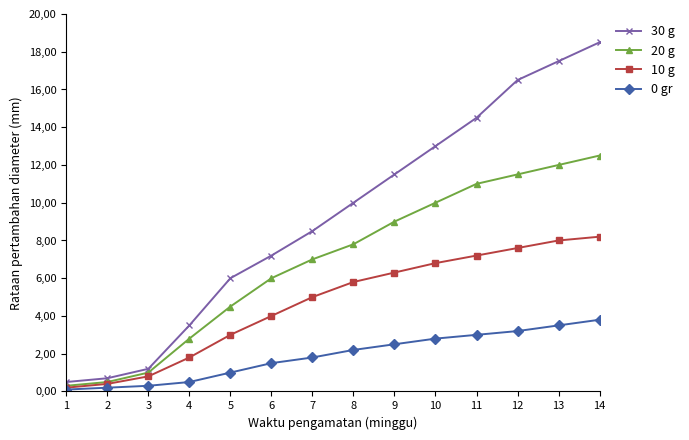

True or false: 20 g and 10 g intersect in this chart.

False